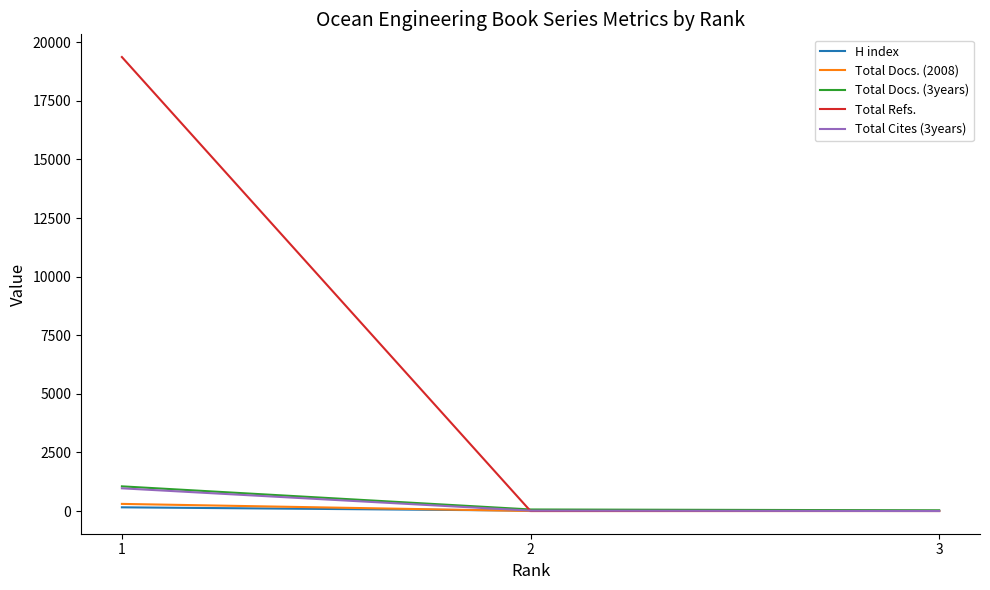

What is the total value across all series at 1?

21856